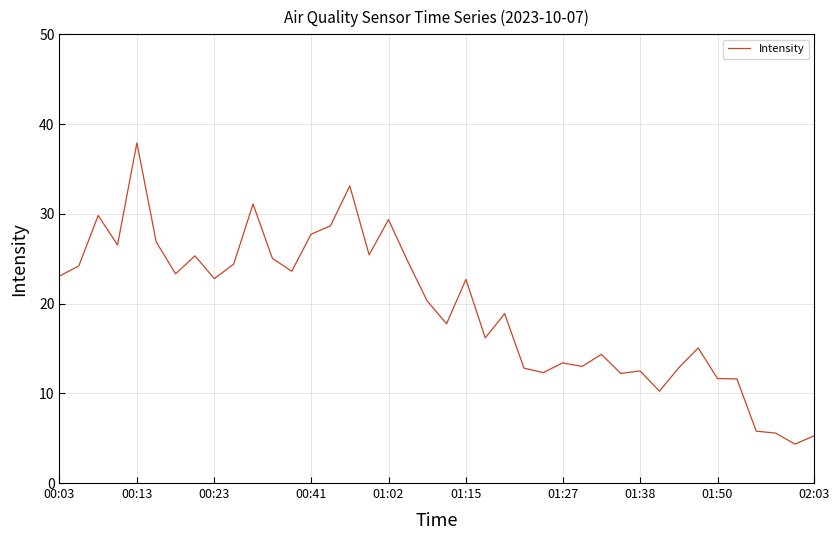

What is the difference between the maximum and minimum values?

33.6